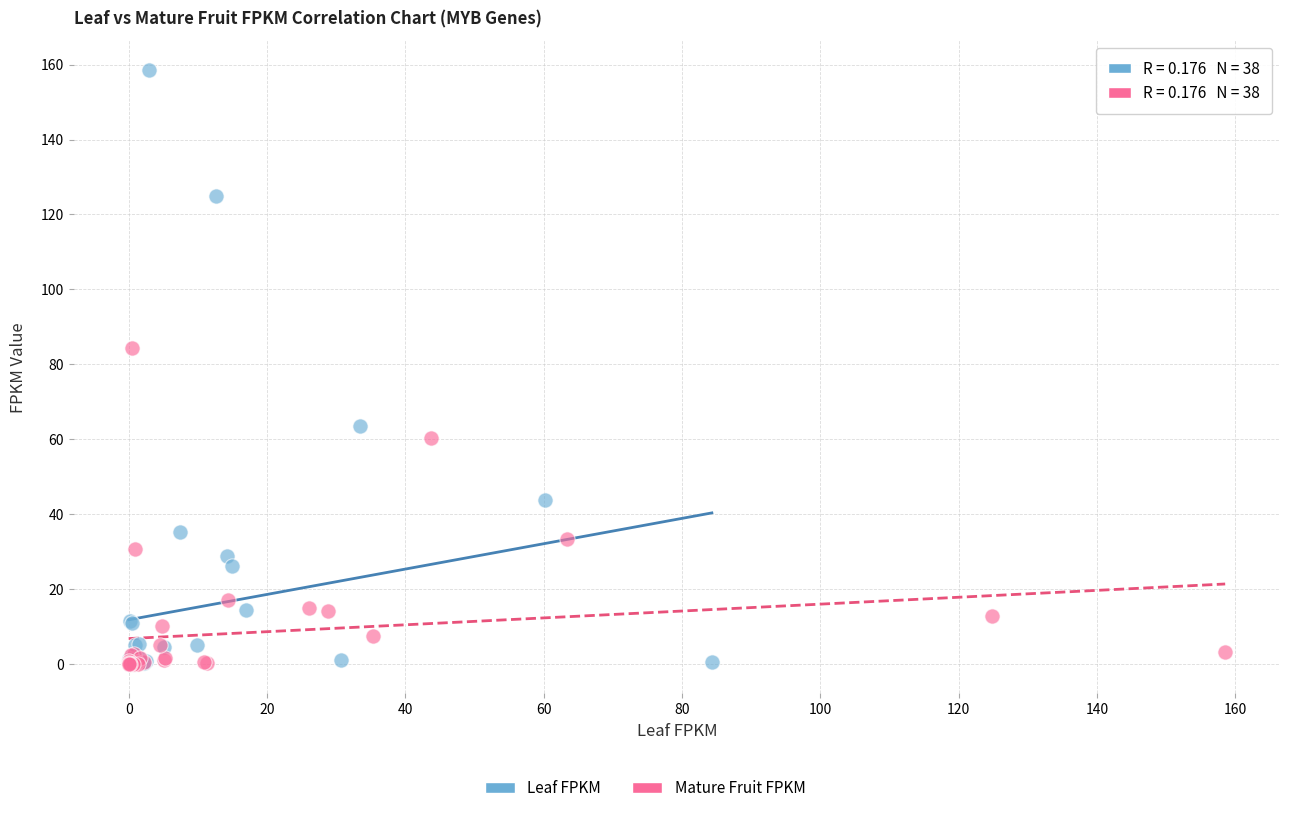

Which series has the largest Y range (max minus min)?

Leaf FPKM